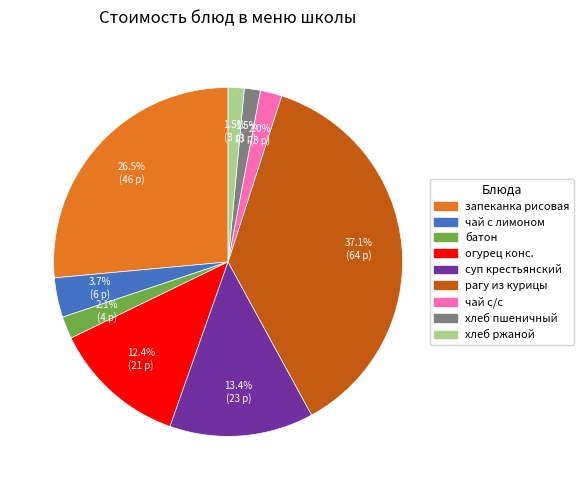

Does any single category account for the majority?

No